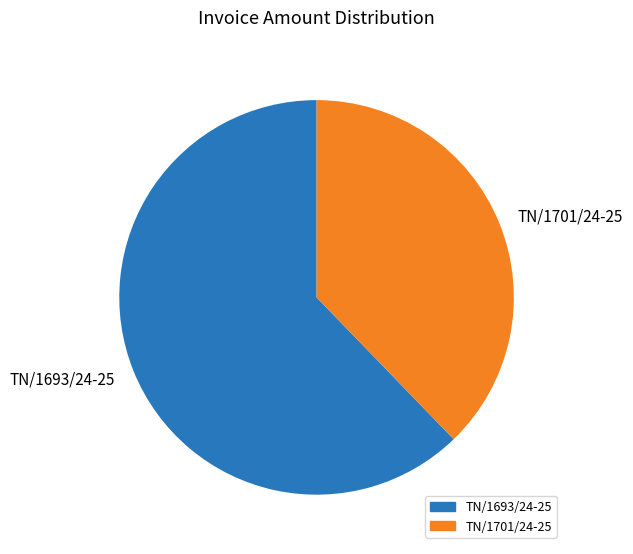

Count the number of slices in the pie.

2